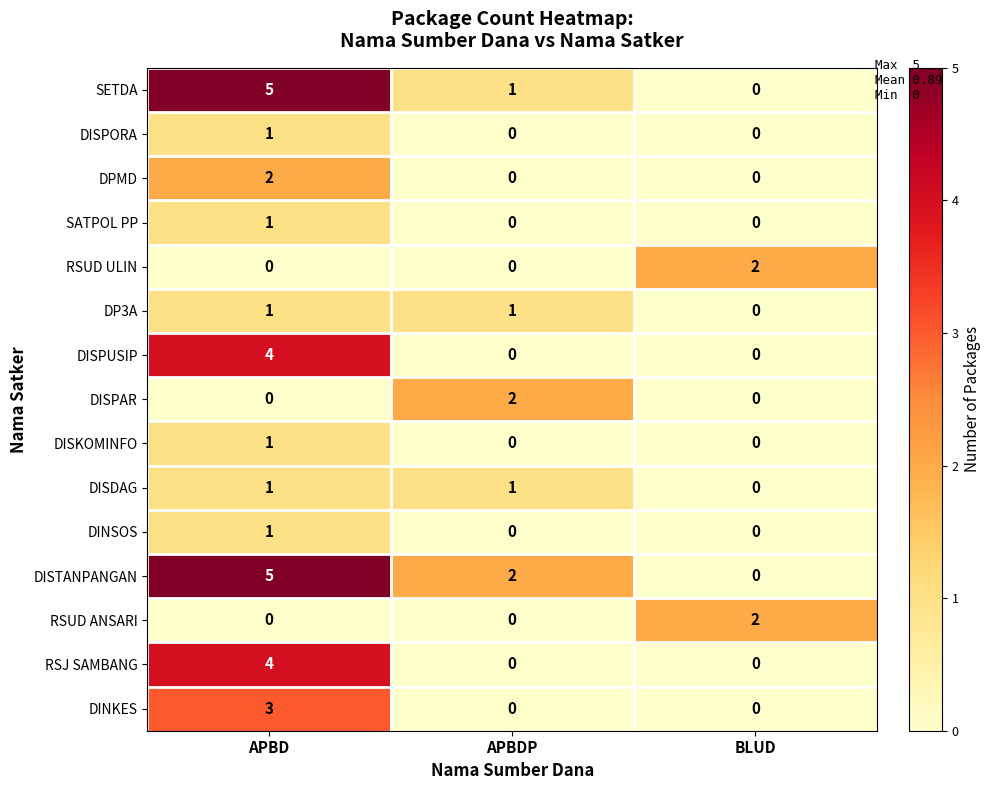

How many data points does each series have?

3